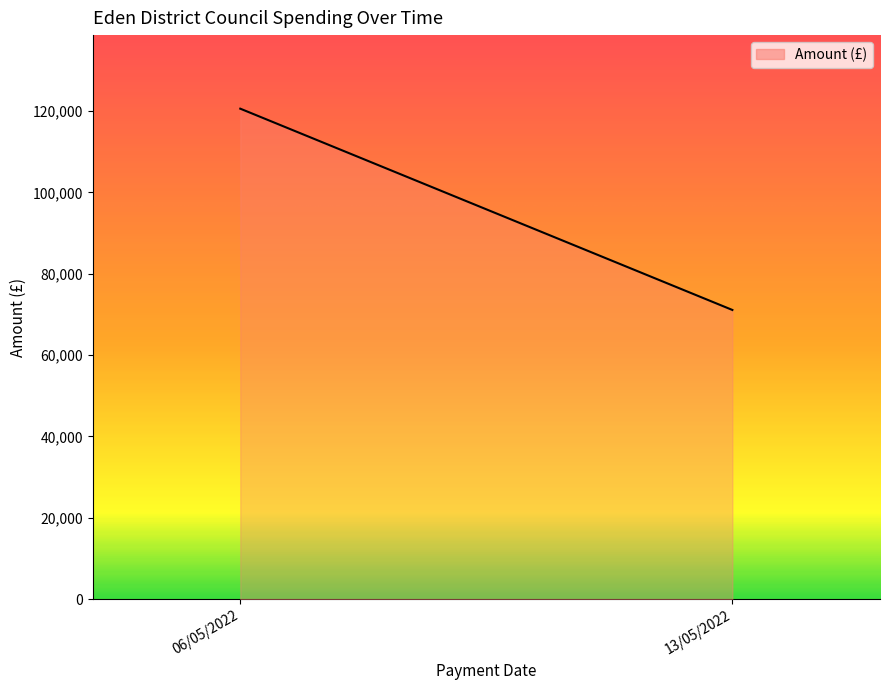

Between 13/05/2022 and 13/05/2022, which is larger?

13/05/2022